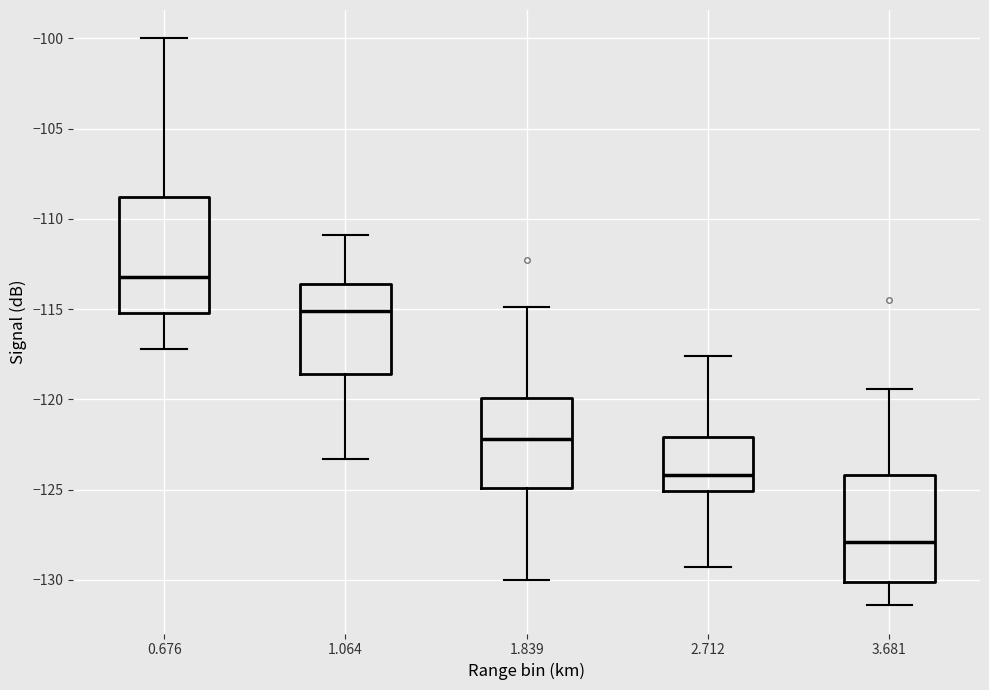

Which box has the highest median line?

0.676